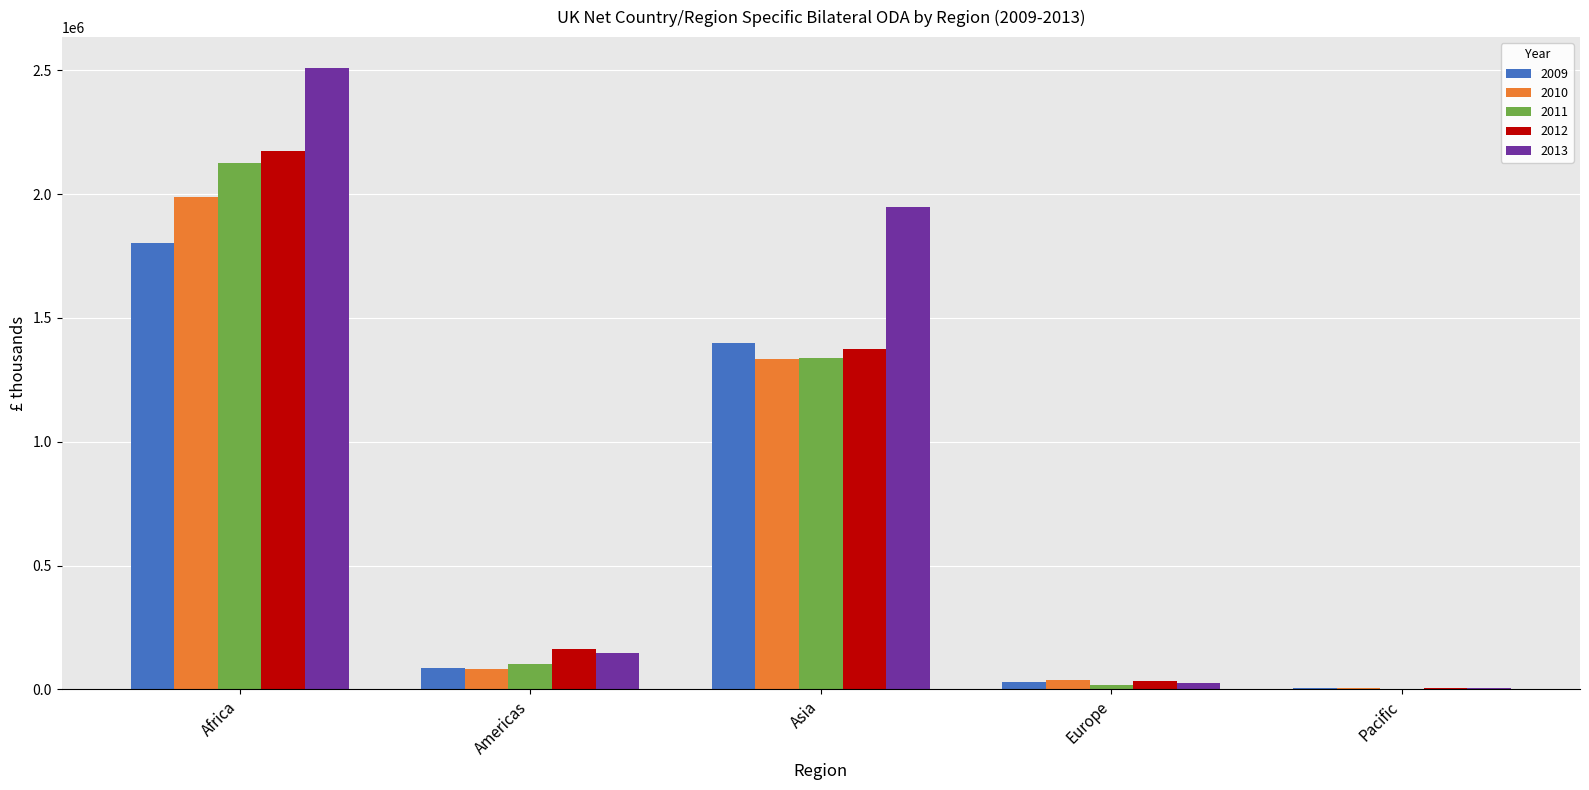

Reading left to right, what are all the values shown in this chart?

2009: 1802937.4	86502.2	1399223.8	30737.4	3711.6
2010: 1990242.9	81528.3	1334050.4	36707.7	4502.5
2011: 2126291.6	102088.5	1339085.3	19354.3	2486.1
2012: 2174060.4	163623.5	1372750.0	31862.6	5596.6
2013: 2508821.9	147725.5	1950102.4	24060.5	5568.2